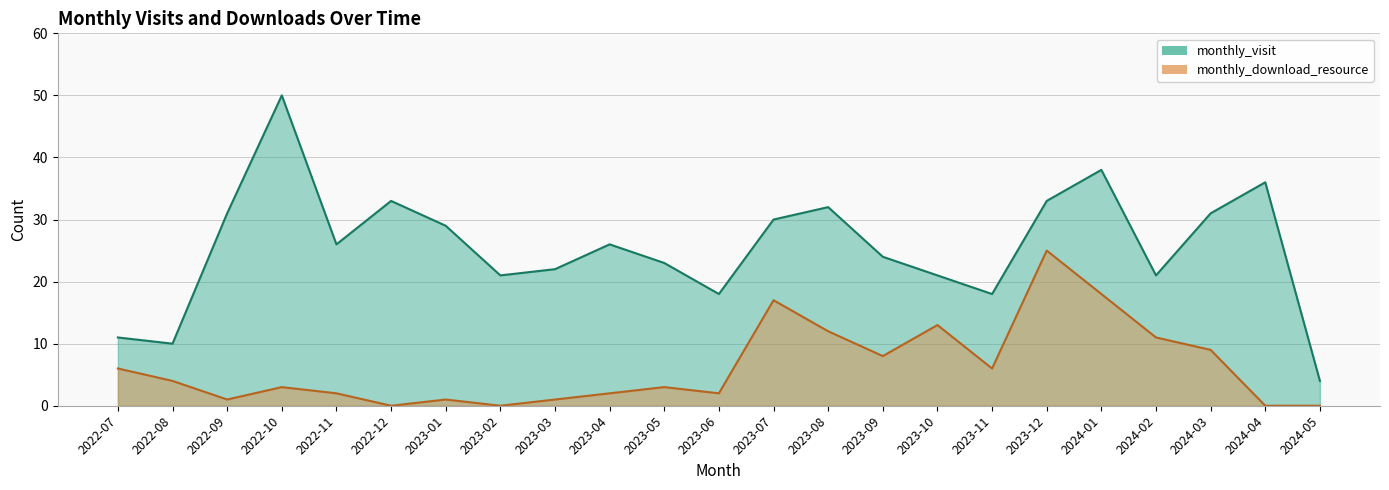

How many values in the monthly_download_resource series are below 3?

10